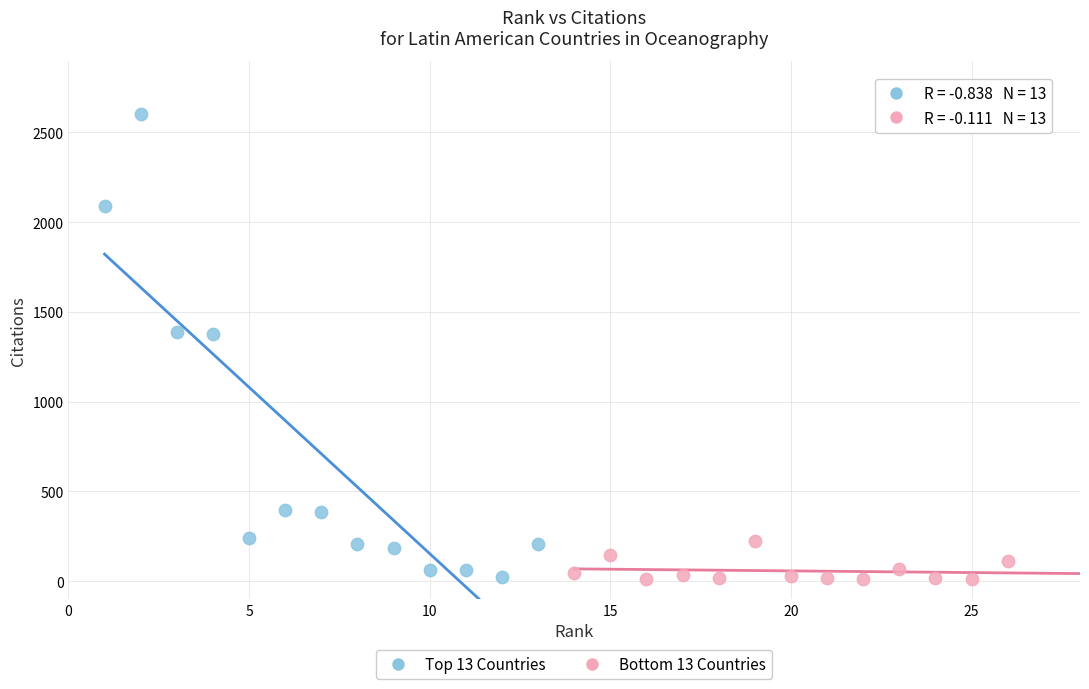

Which series reaches the maximum Y coordinate?

Top 13 Countries